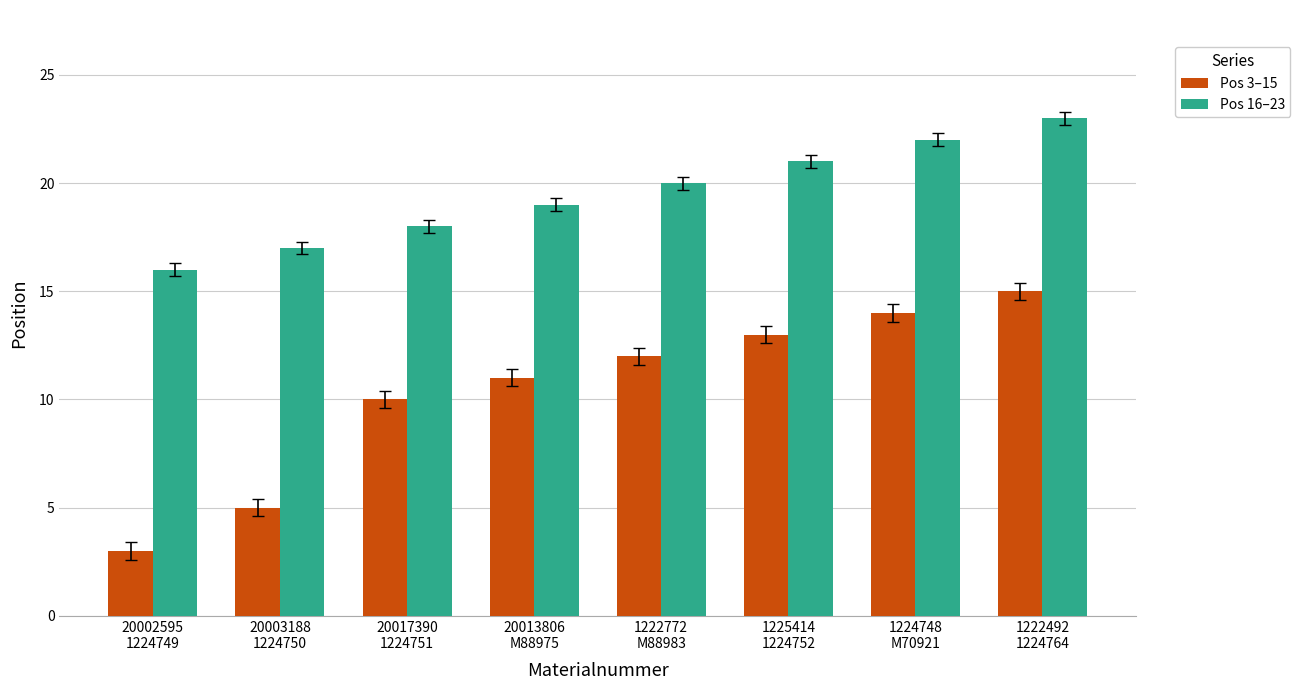

What position from the right is 1224748
M70921?

2